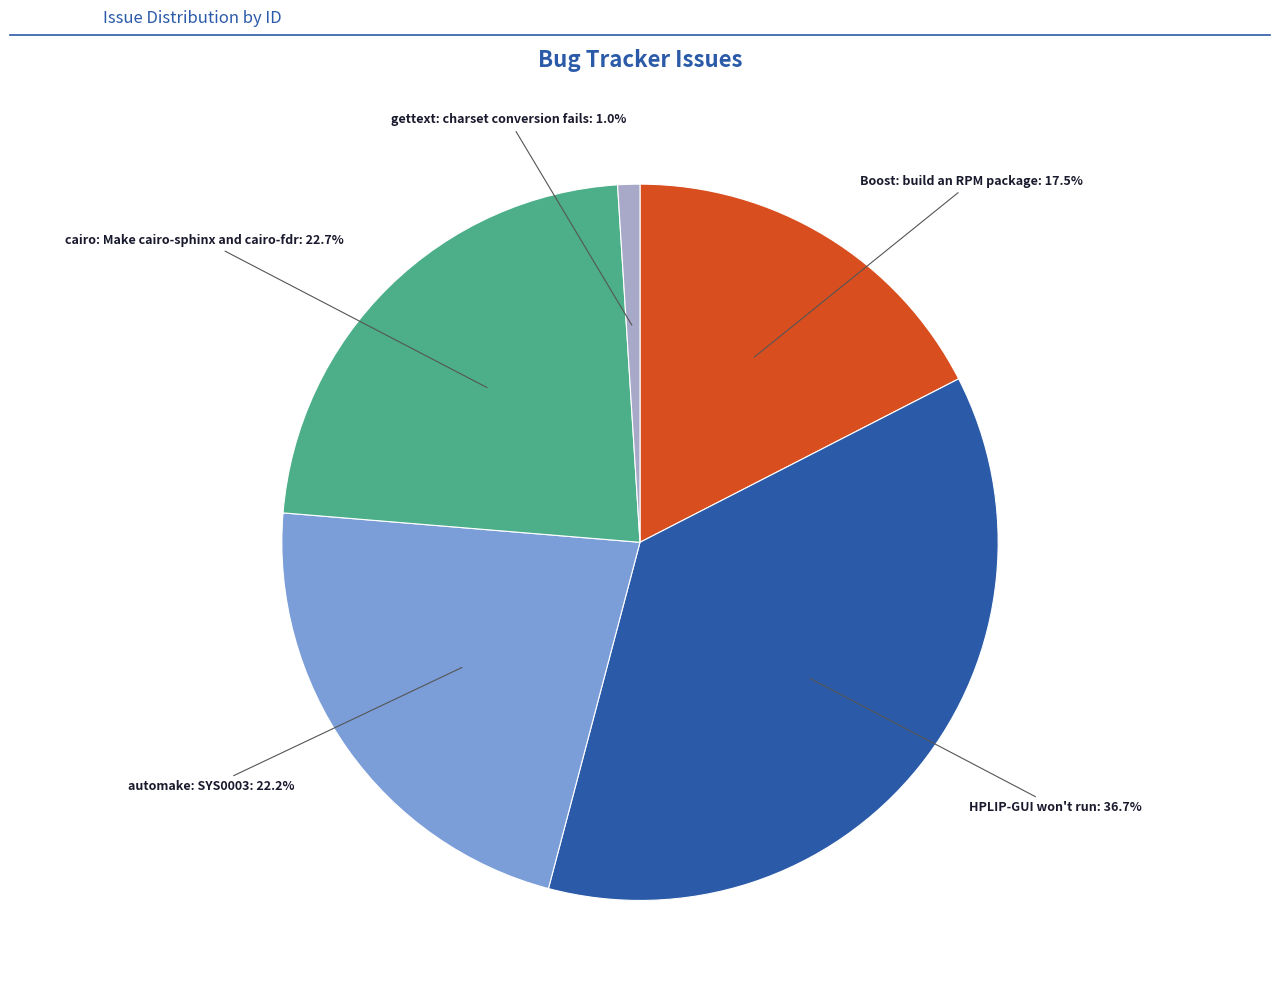

Is there a majority slice in this chart?

No